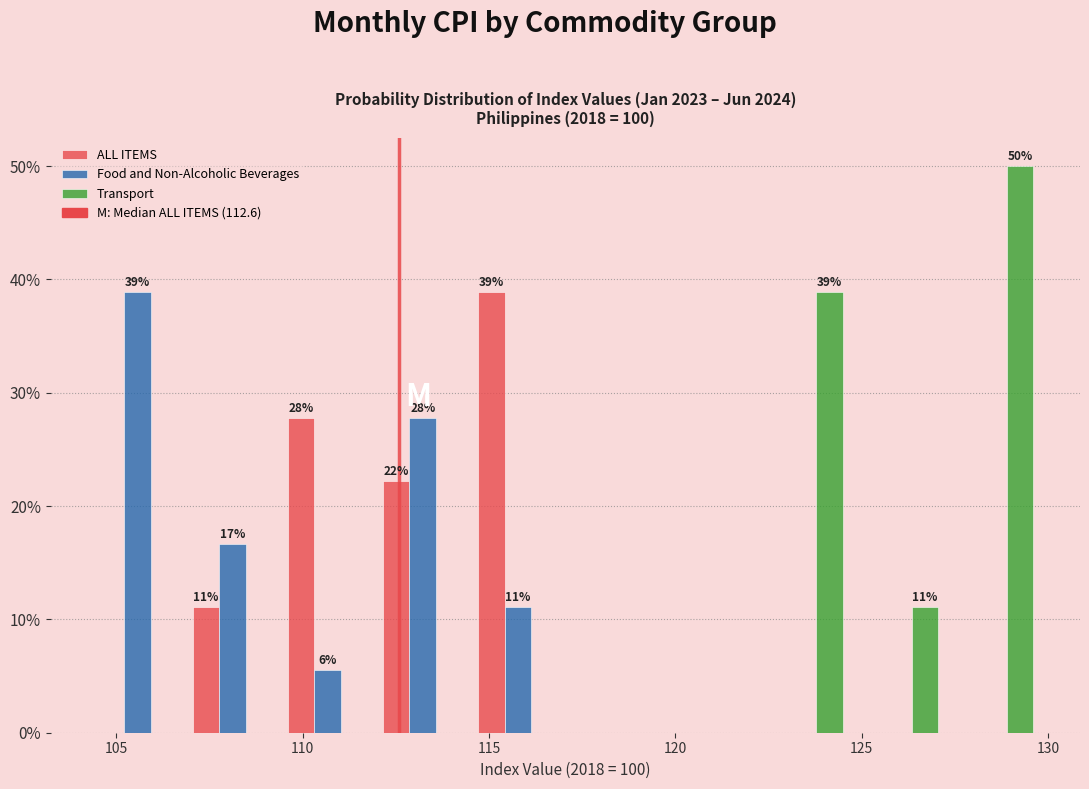

In the Transport series, which range on the x-axis has the tallest bar?

127.25 to 129.80